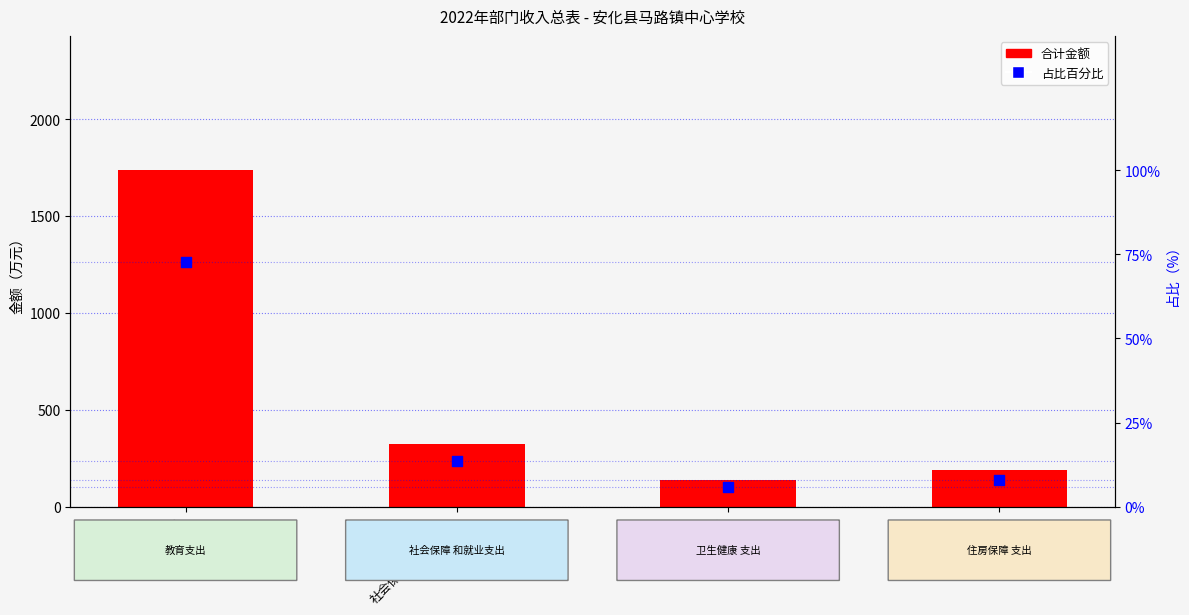

Which series has the widest spread of Y values?

合计金额